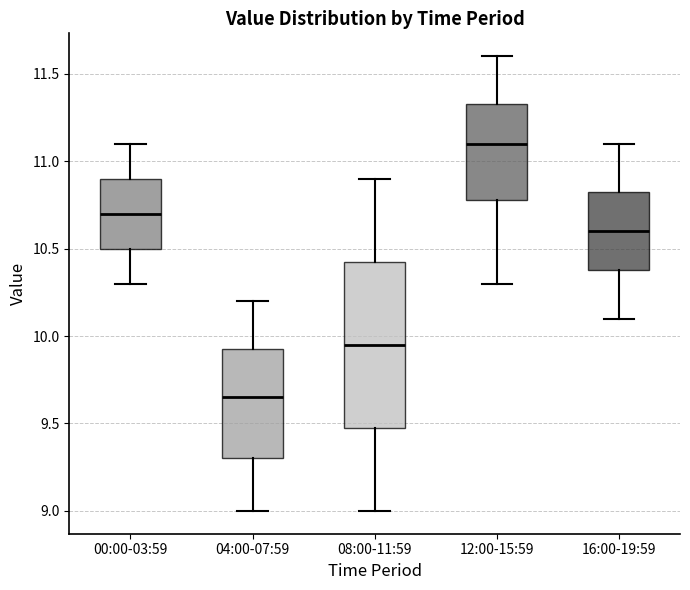

Reading left to right, read every box against the y-axis: the position of its median line, the range the box covers, and the ends of its whiskers. The values are not printed on the chart, so give them approximately, as read against the axis.

00:00-03:59: median 10.70, box 10.50 to 10.90, whiskers 10.30 to 11.10
04:00-07:59: median 9.65, box 9.30 to 9.95, whiskers 9.00 to 10.20
08:00-11:59: median 9.95, box 9.50 to 10.45, whiskers 9.00 to 10.90
12:00-15:59: median 11.10, box 10.80 to 11.35, whiskers 10.30 to 11.60
16:00-19:59: median 10.60, box 10.40 to 10.85, whiskers 10.10 to 11.10